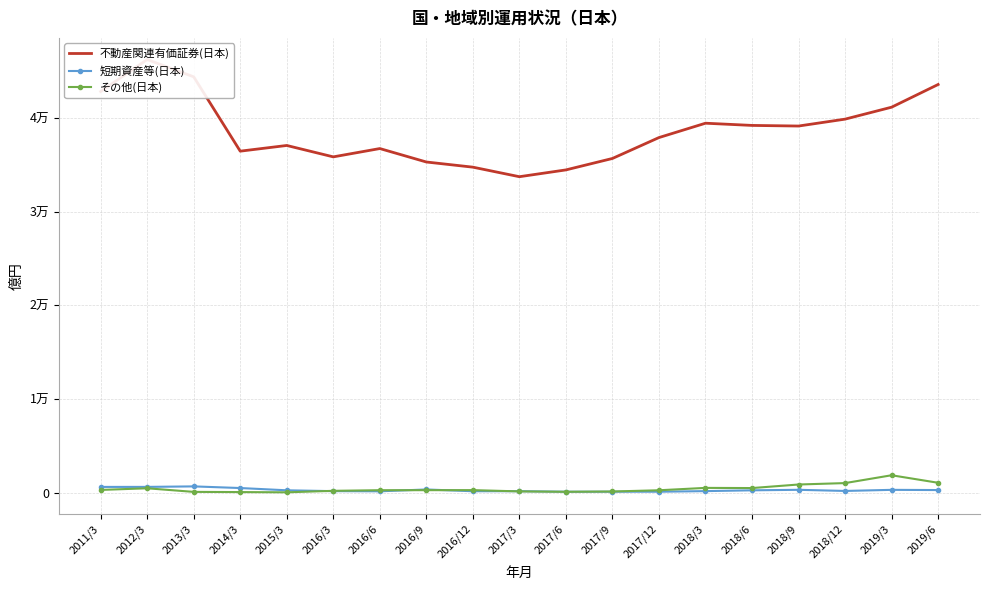

Is it true that その他(日本) equals 793.1 at 2018/6?

False